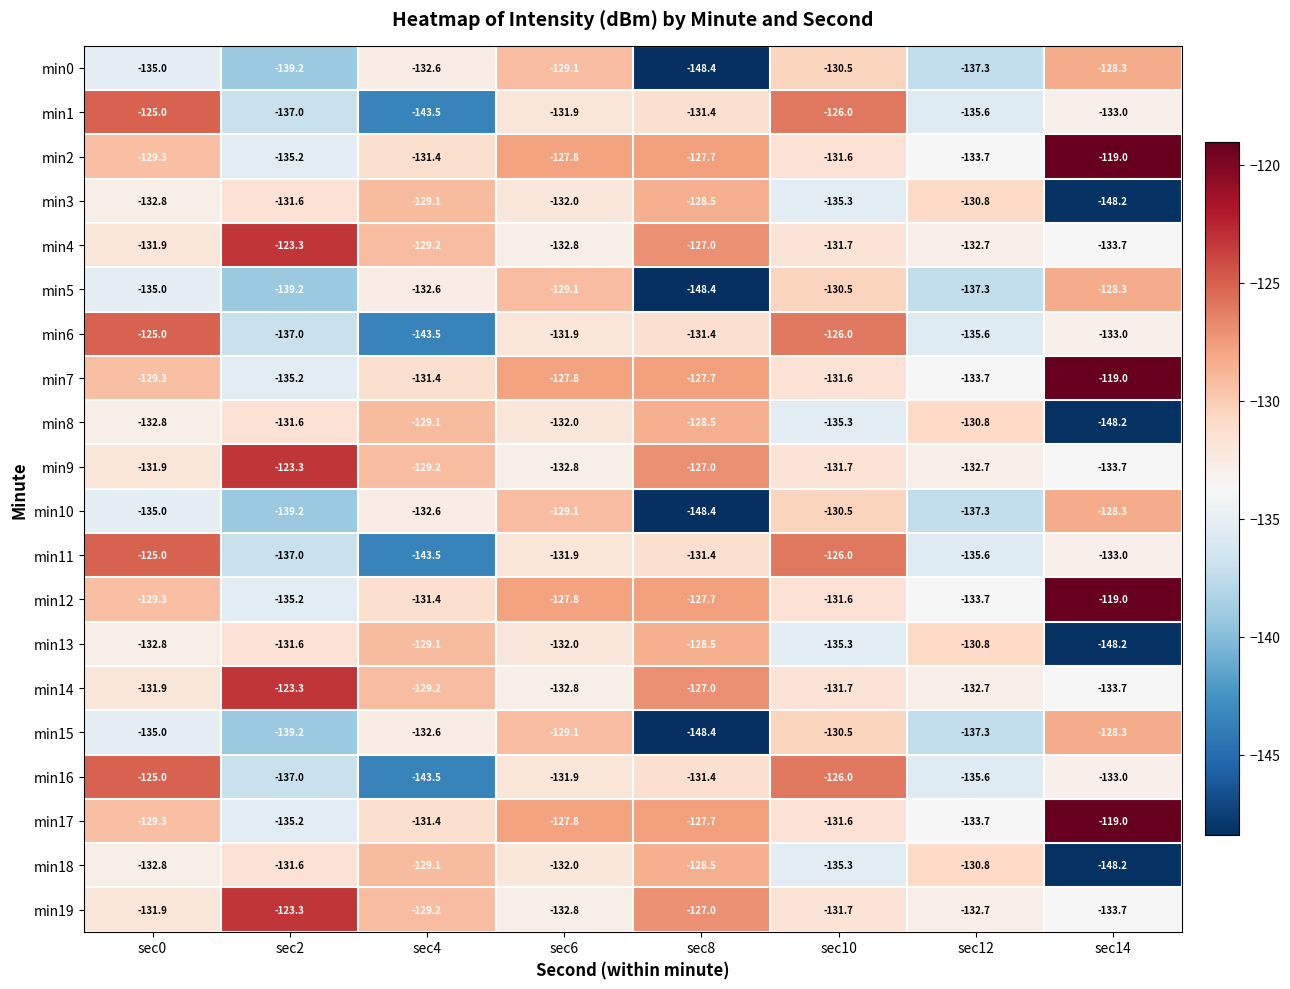

What is the minimum value shown in the chart?

-148.4